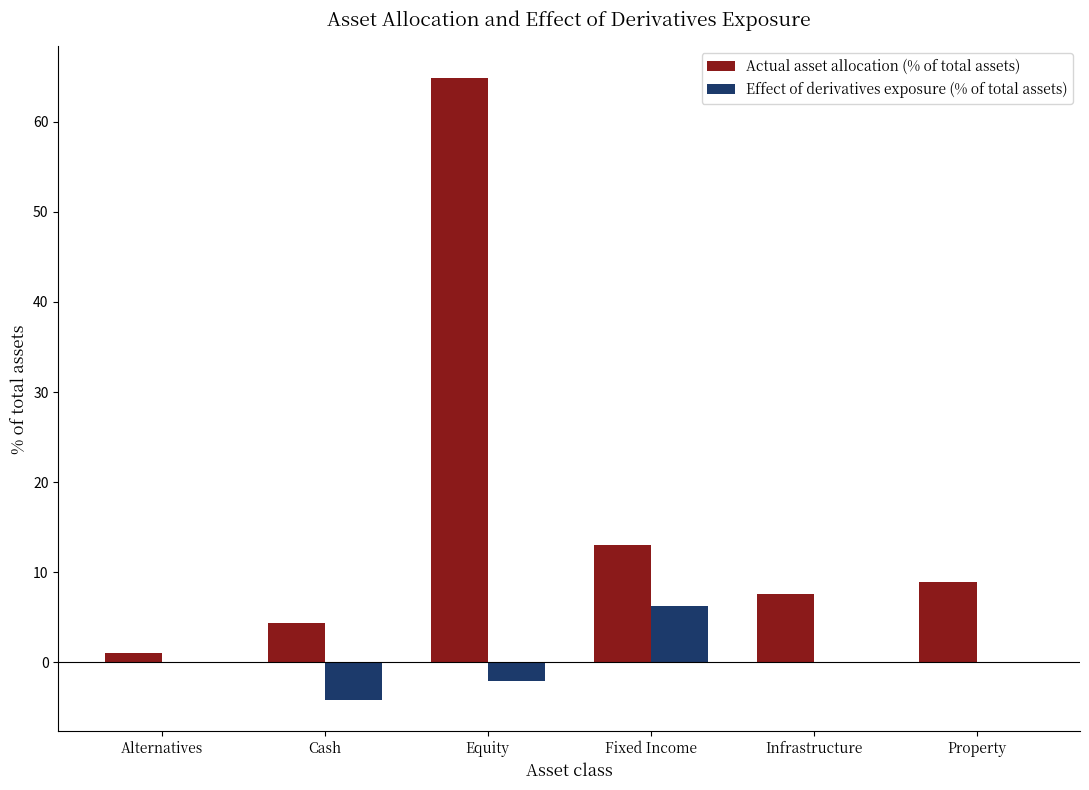

Are the bars horizontal?

No